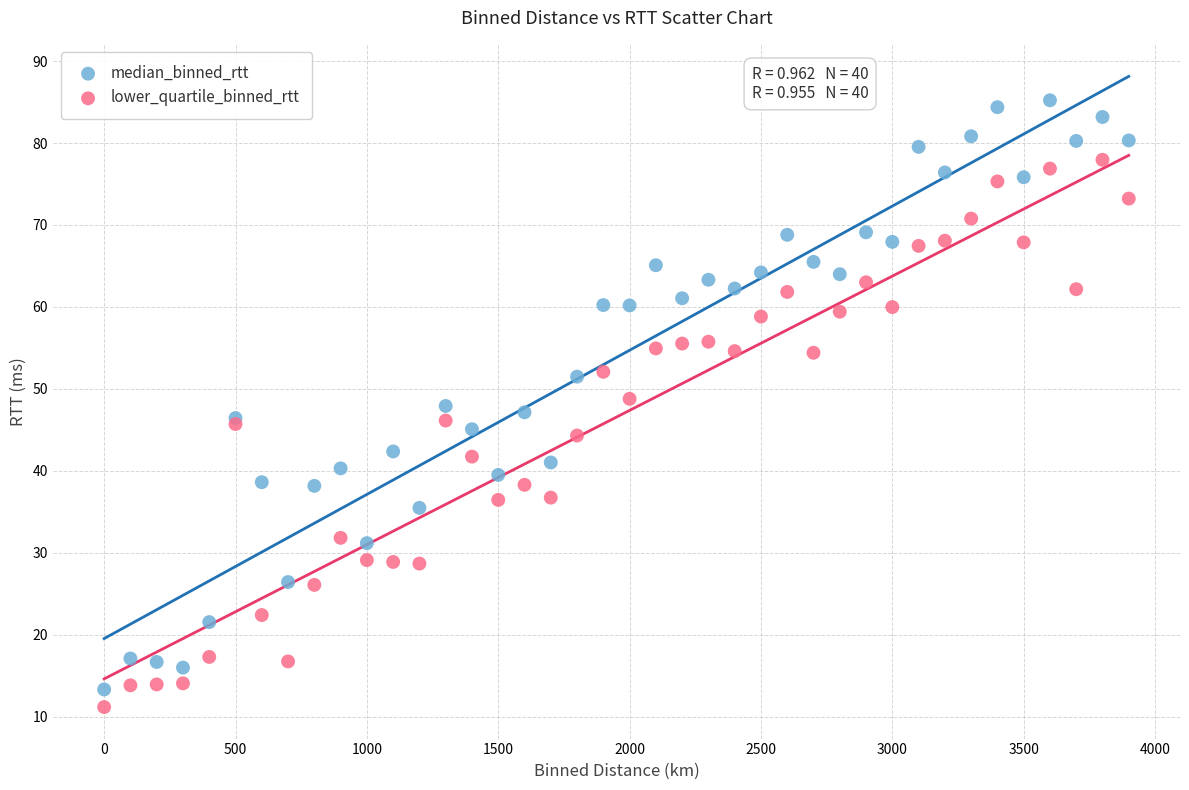

Which series contains the highest Y value?

median_binned_rtt